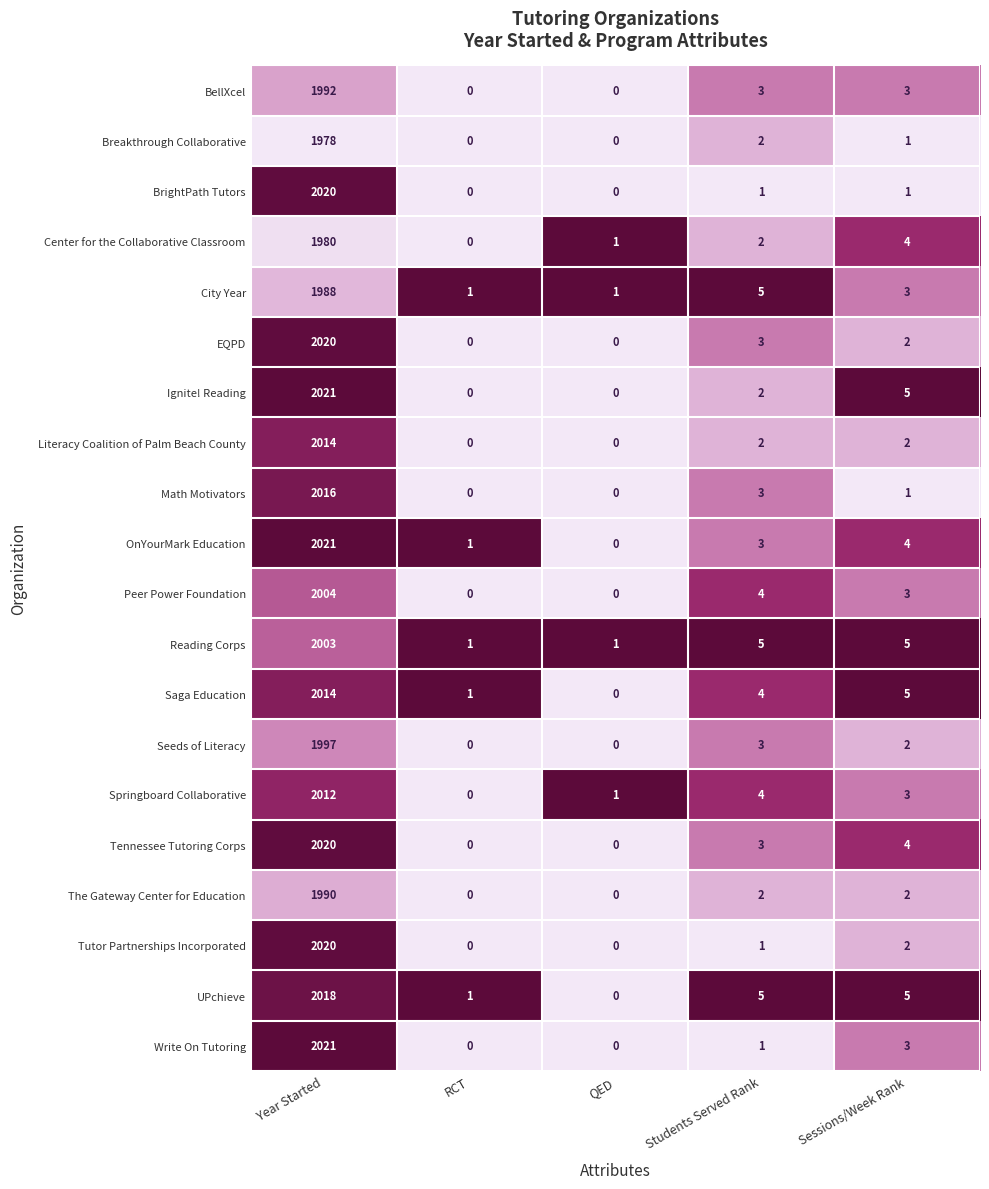

What is the difference between the highest and lowest values at Students Served Rank?

4